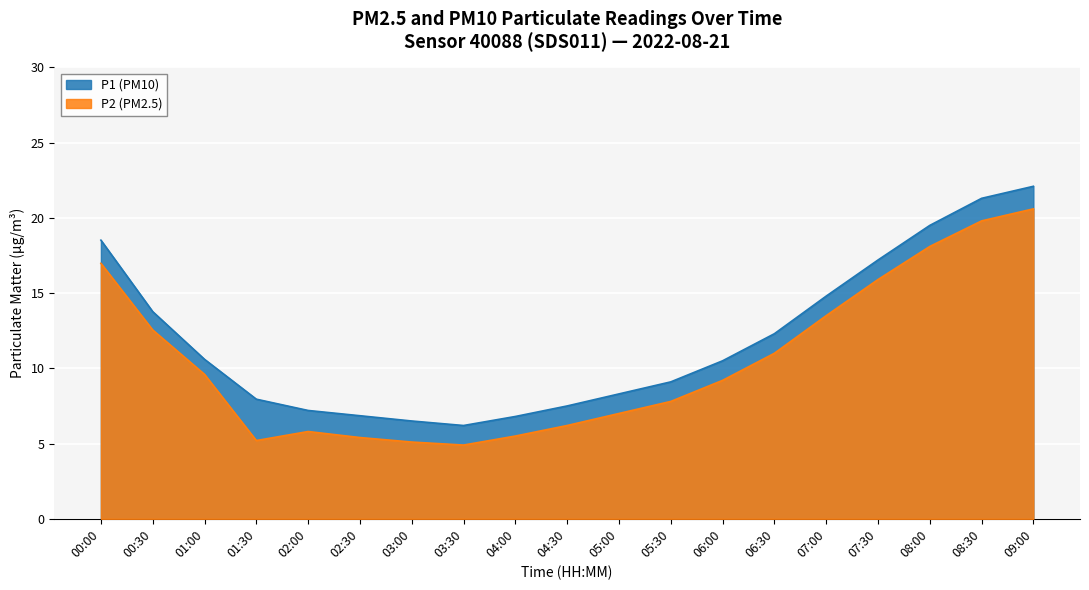

What is the label of the 14th point from the left?

06:30